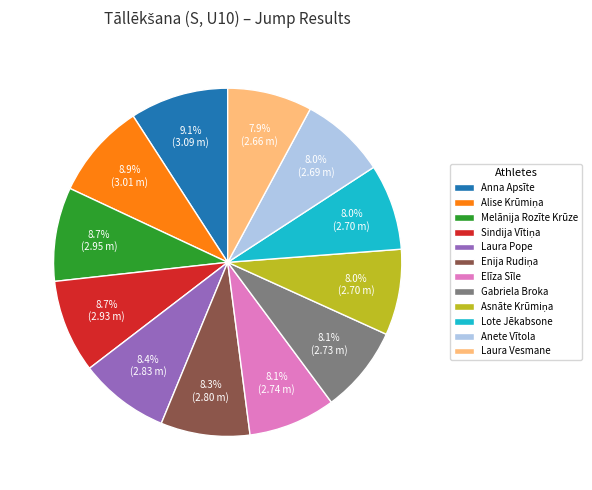

The Melānija Rozīte Krūze slice represents 9% of the pie. True or false?

True